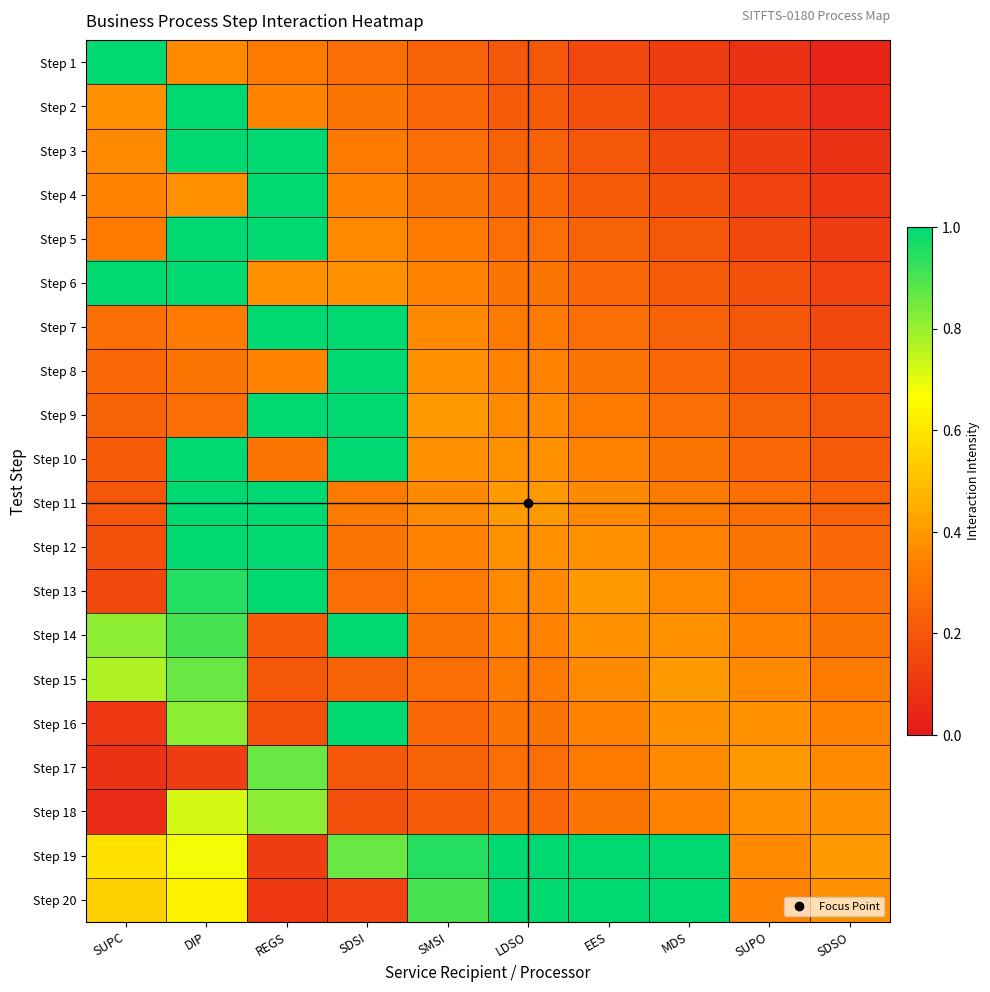

What is the difference between the highest and lowest values at EES?

0.8